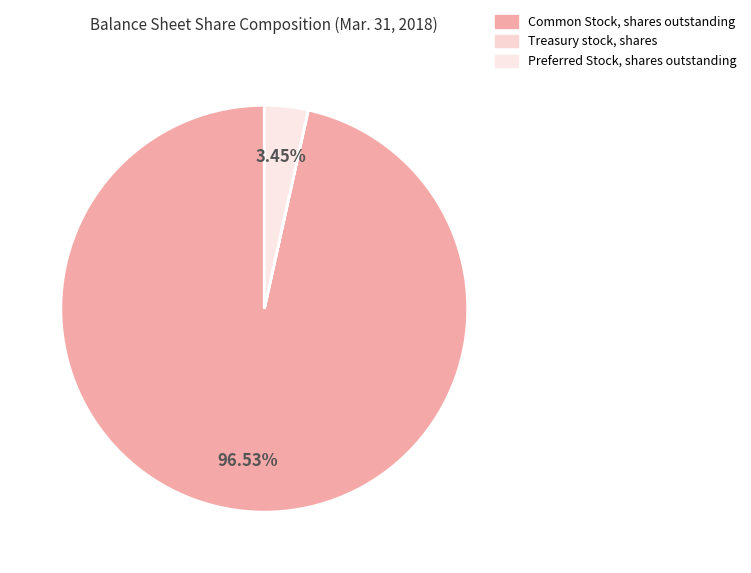

Rank the categories by value from lowest to highest.

Treasury stock, shares, Preferred Stock, shares outstanding, Common Stock, shares outstanding